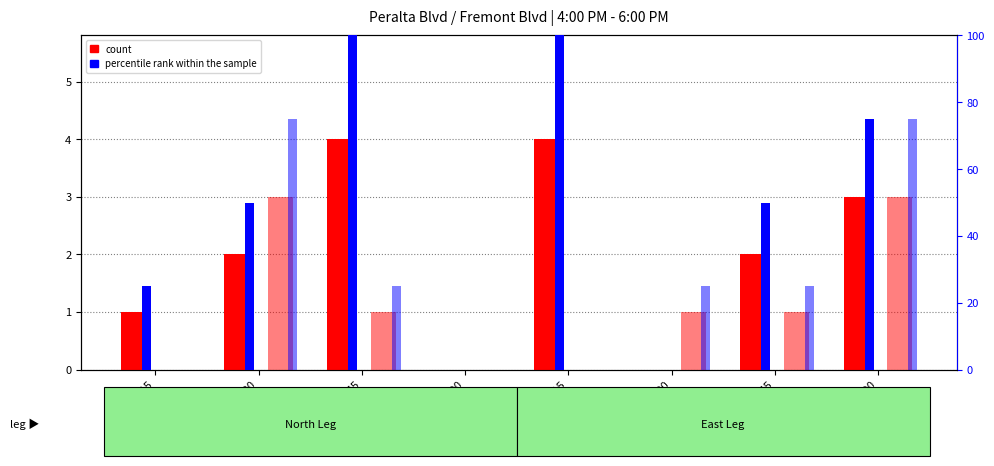

The value of count (East) at 415-430 is 3. True or false?

True